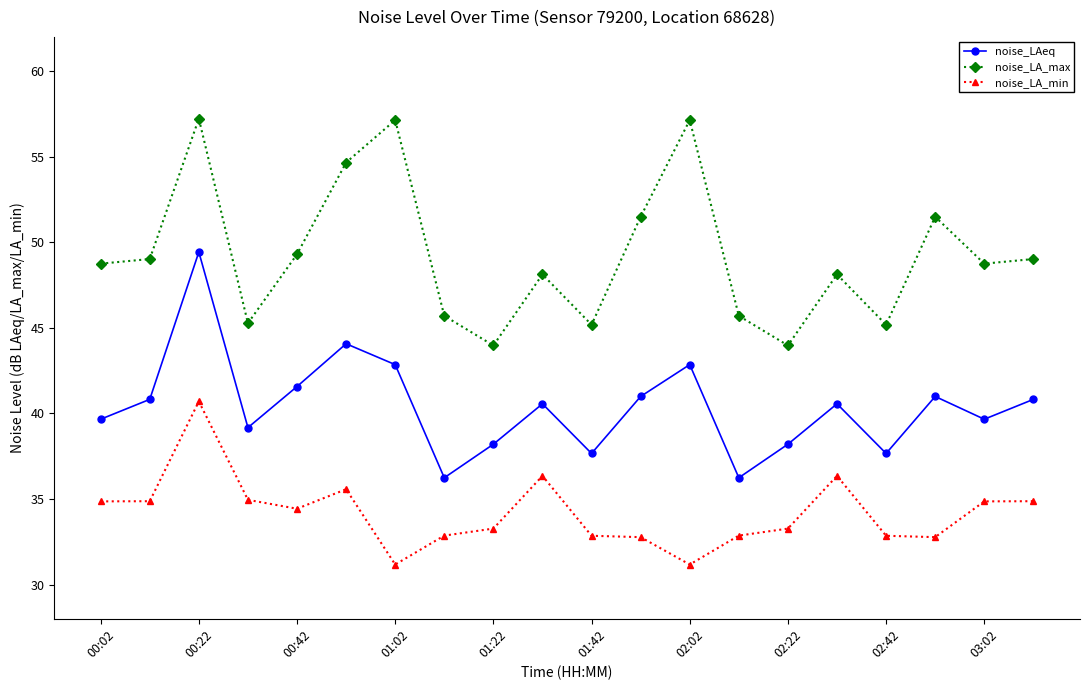

What is the value of the noise_LA_max point at the 9th from the left?

44.0